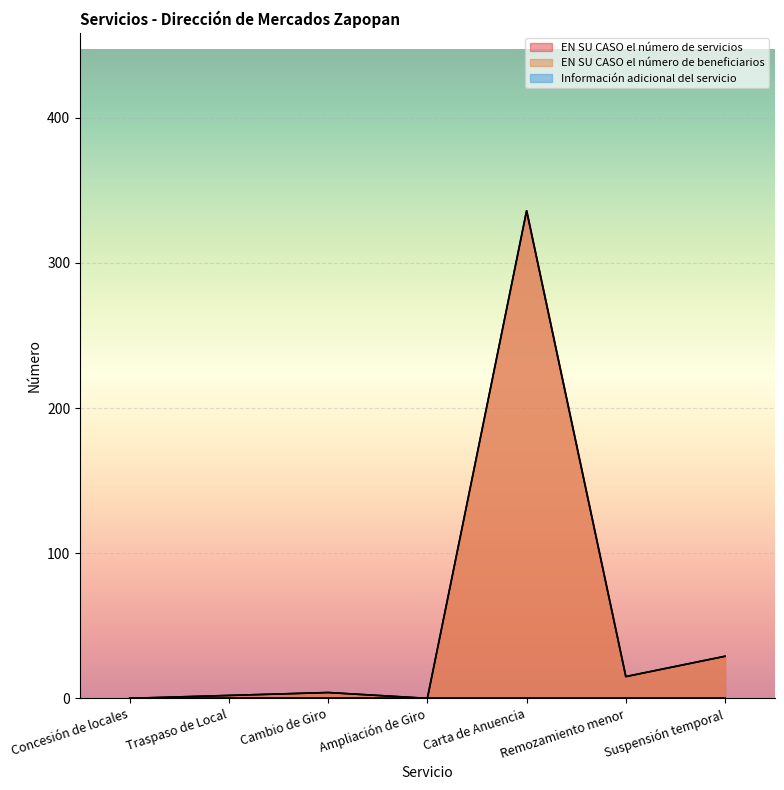

The EN SU CASO el número de servicios series shows 140 at Ampliación de Giro. True or false?

False